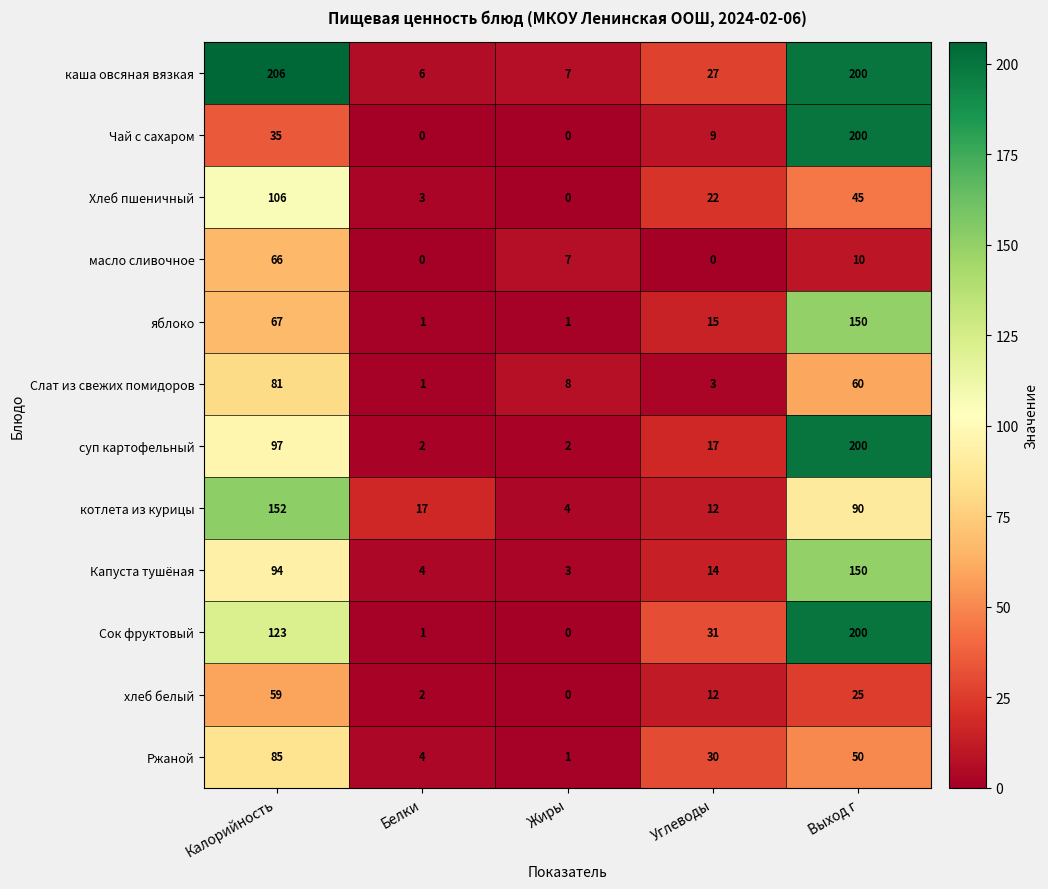

What is the spread (max minus min) of values at Углеводы?

31